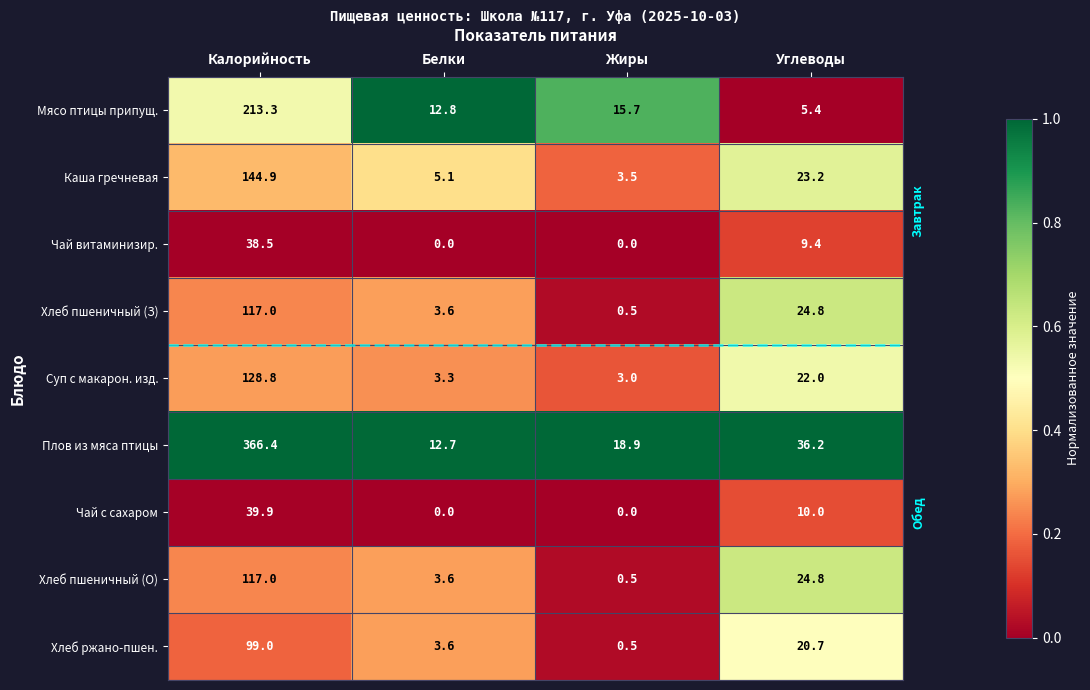

Is it true that Мясо птицы припущ. equals 8.8 at Жиры?

False